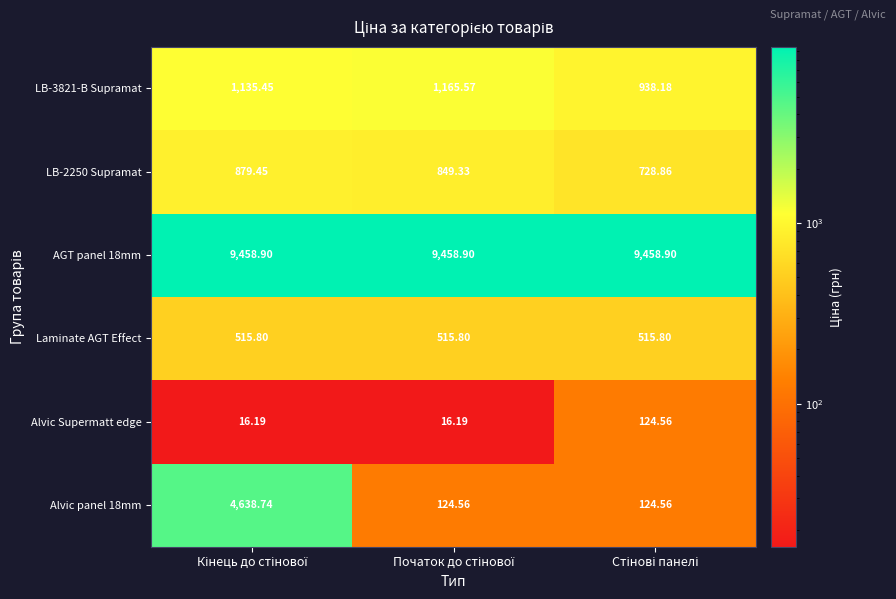

How many distinct data groups are displayed?

6